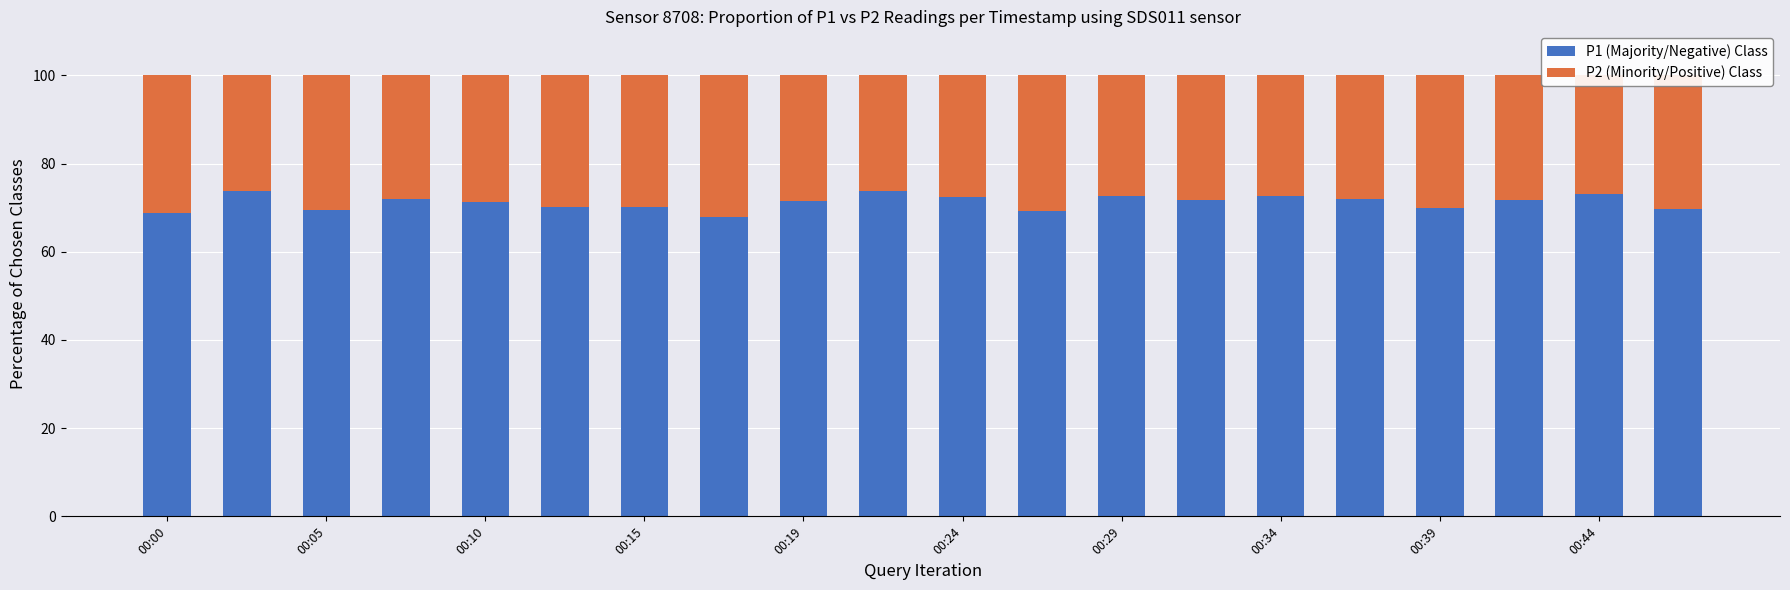

How many distinct data groups are displayed?

2